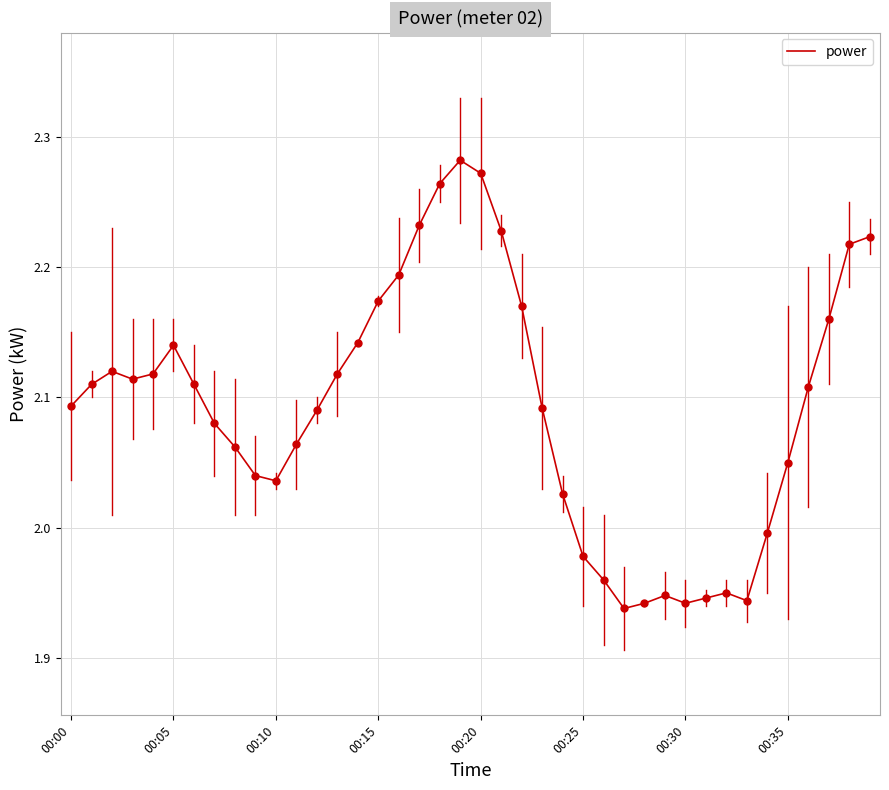

What is the difference between the maximum and minimum values?

0.3